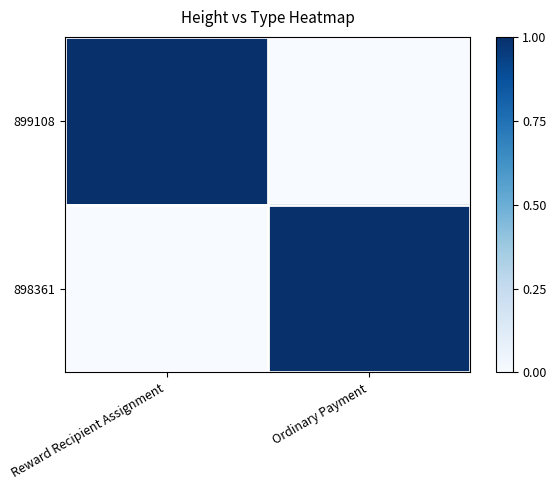

Which label corresponds to the largest value in the chart?

Reward Recipient Assignment